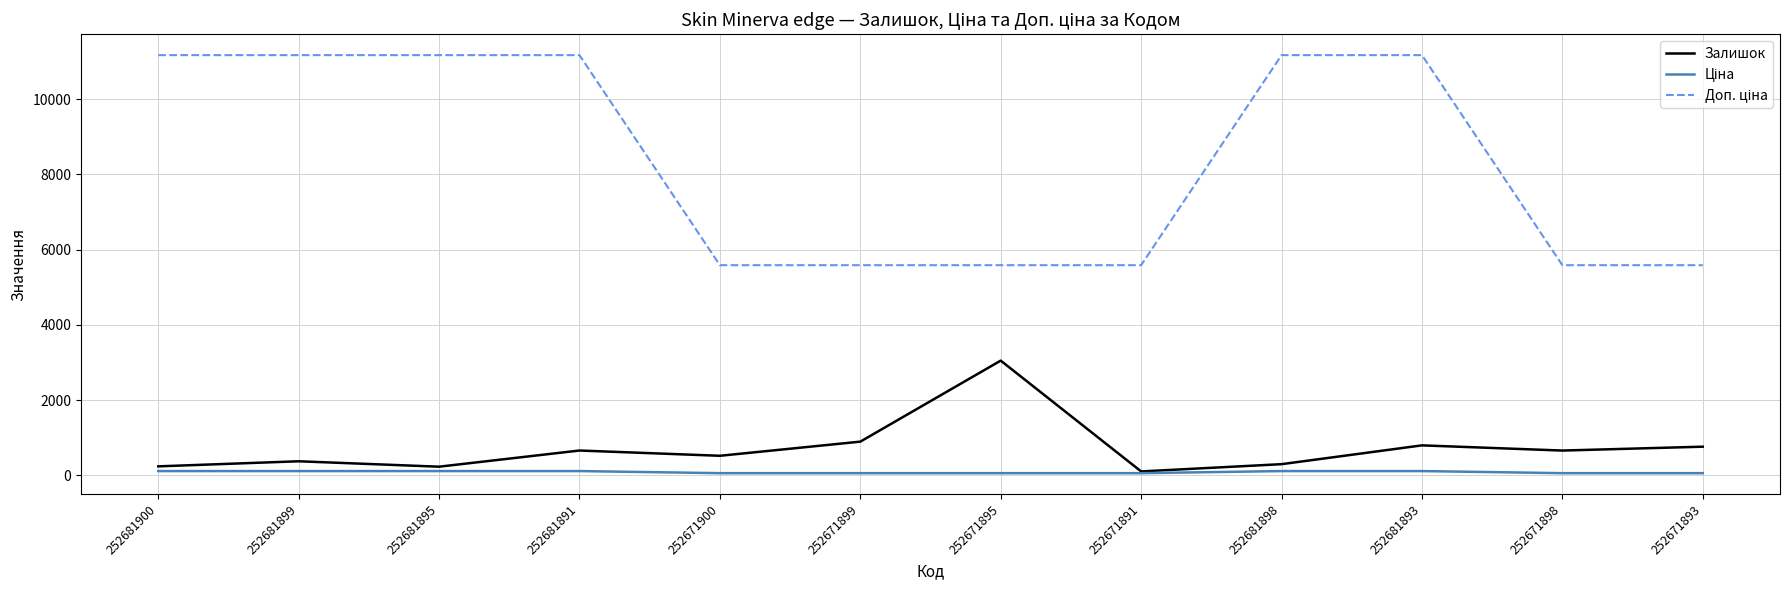

Is it true that Залишок equals 102.0 at 252671891?

True